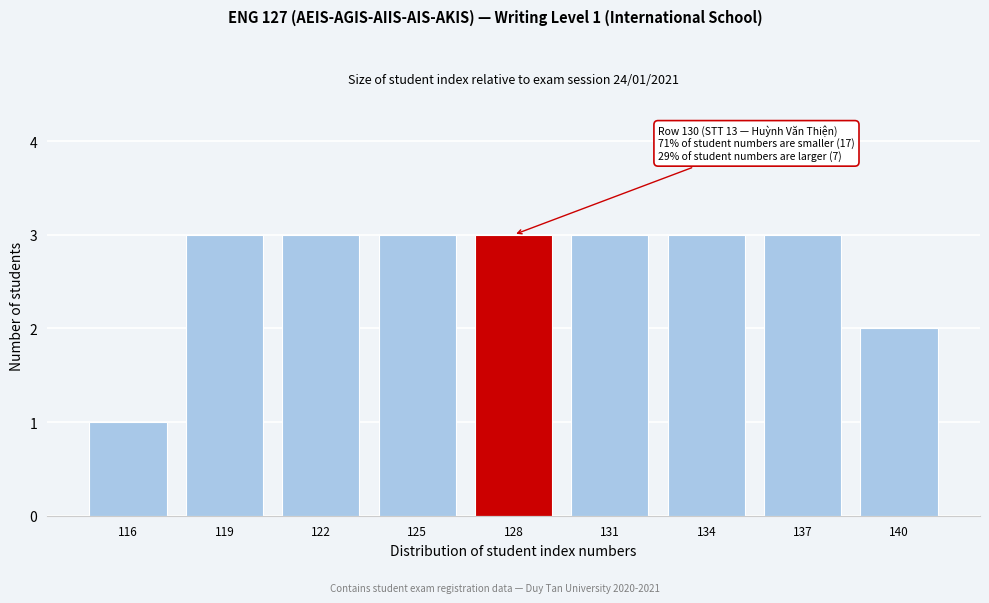

Reading left to right, extract all data points from this chart.

116=1	119=3	122=3	125=3	128=3	131=3	134=3	137=3	140=2